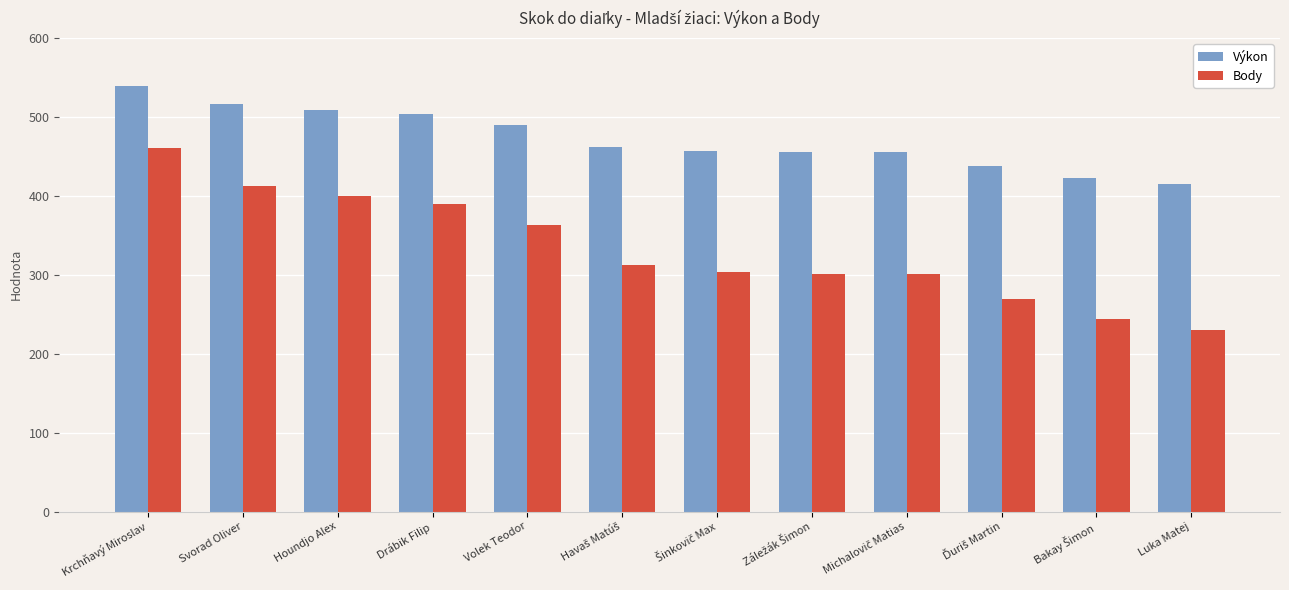

Which series has the largest range (max minus min)?

Body